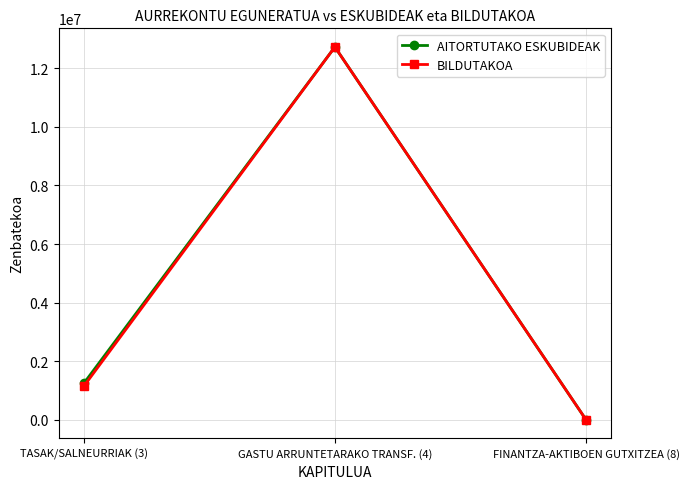

Which series changed the most between TASAK/SALNEURRIAK (3) and GASTU ARRUNTETARAKO TRANSF. (4)?

BILDUTAKOA